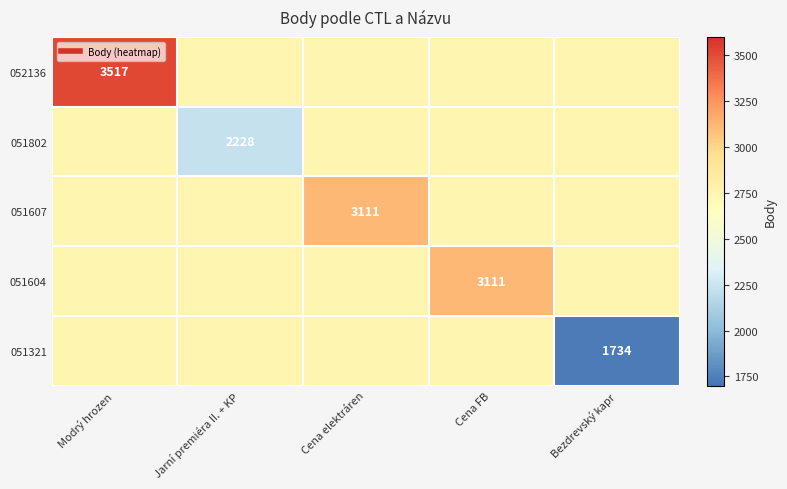

At Cena elektráren, list the series in order from largest to smallest.

051607, 052136, 051802, 051604, 051321